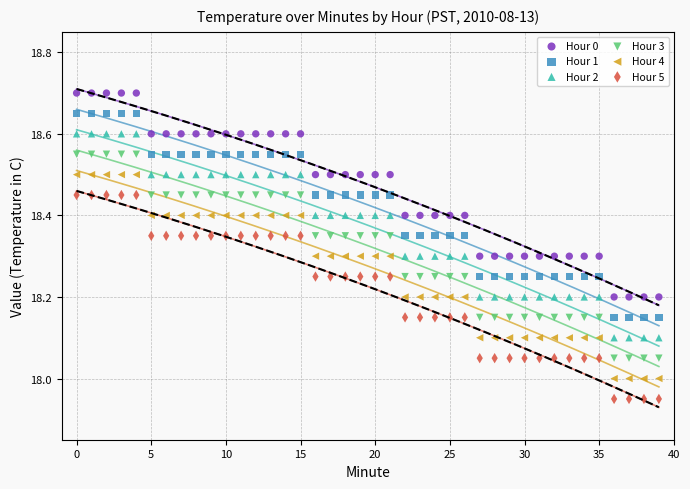

Which series contains the highest Y value?

Hour 0